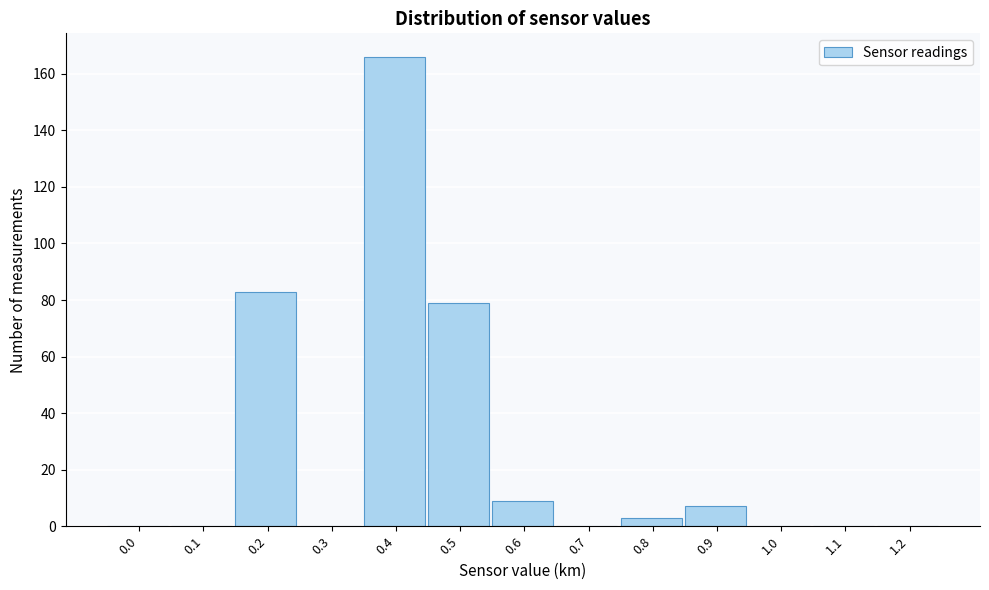

Reading left to right, what are all the values shown in this chart?

0.0=0	0.1=0	0.2=83	0.3=0	0.4=166	0.5=79	0.6=9	0.7=0	0.8=3	0.9=7	1.0=0	1.1=0	1.2=0